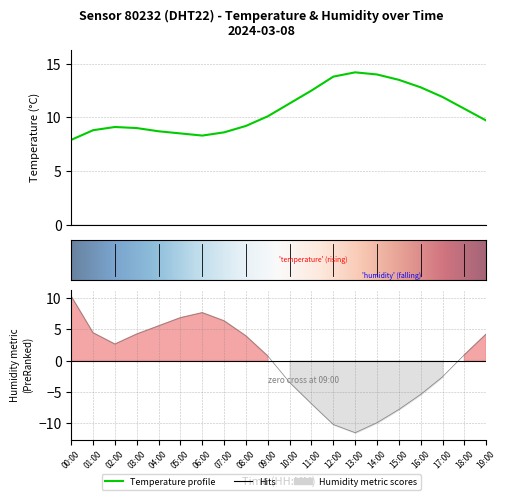

Where does the humidity series first go above 2?

00:00